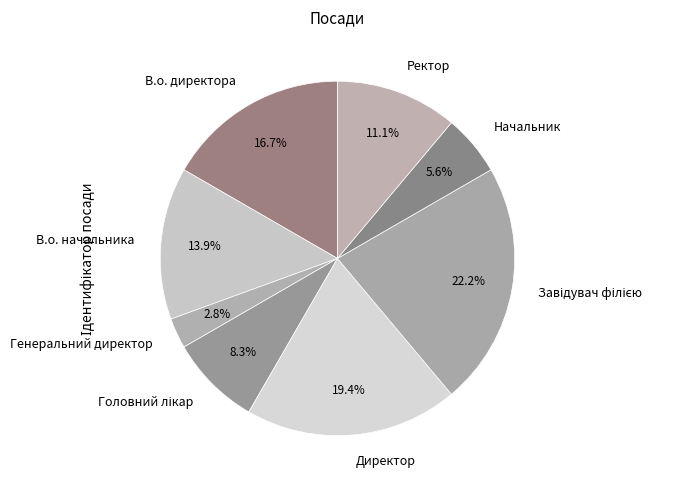

How much of the chart is everything except В.о. директора?

83.3%